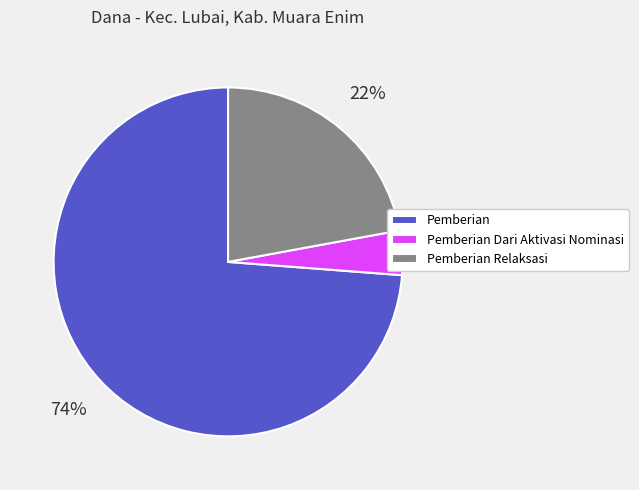

Is the sum of Pemberian Relaksasi and Pemberian greater than half?

Yes